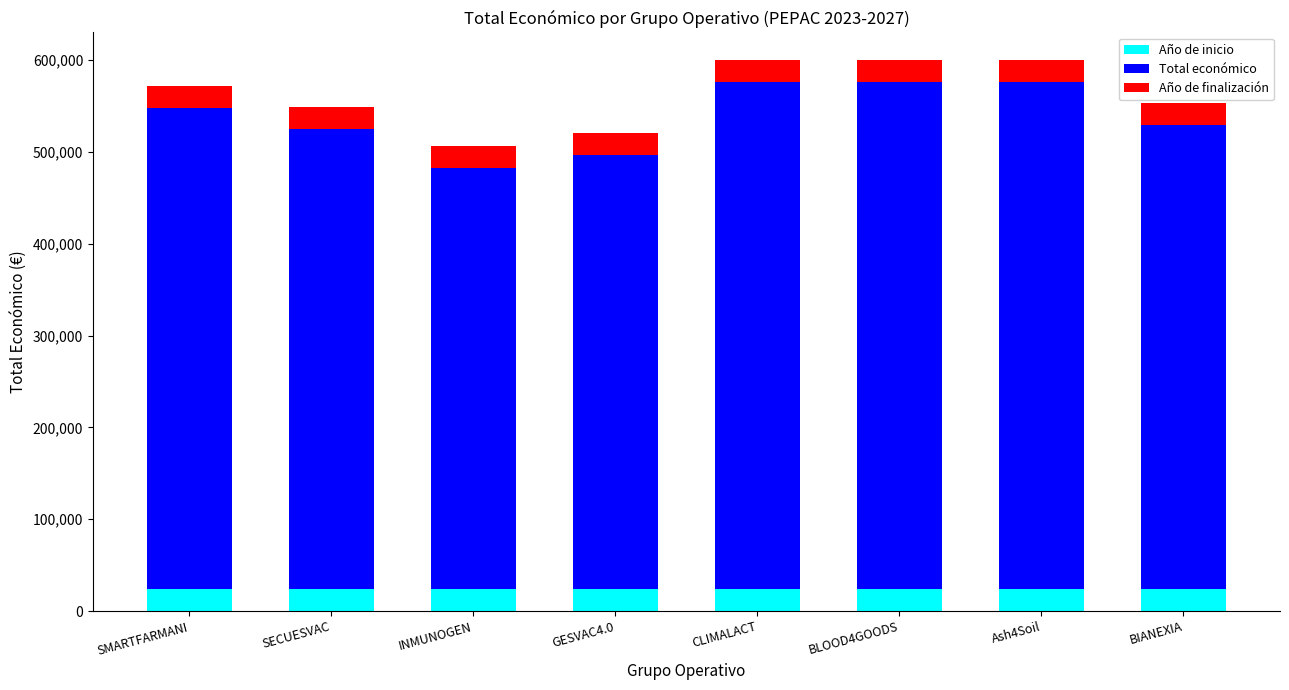

What is the maximum value for Año de inicio?

24000.0